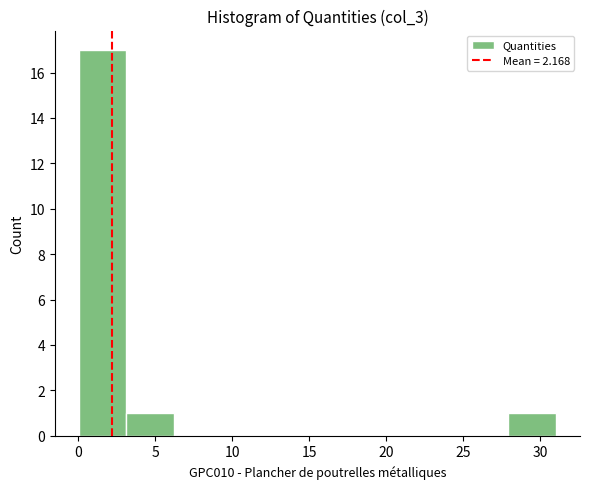

How tall is the bar that spans 0.0 to 3.0 on the x-axis? Neither the bar edges nor the heights are printed on the chart, so give them approximately, as read against the axes.

17